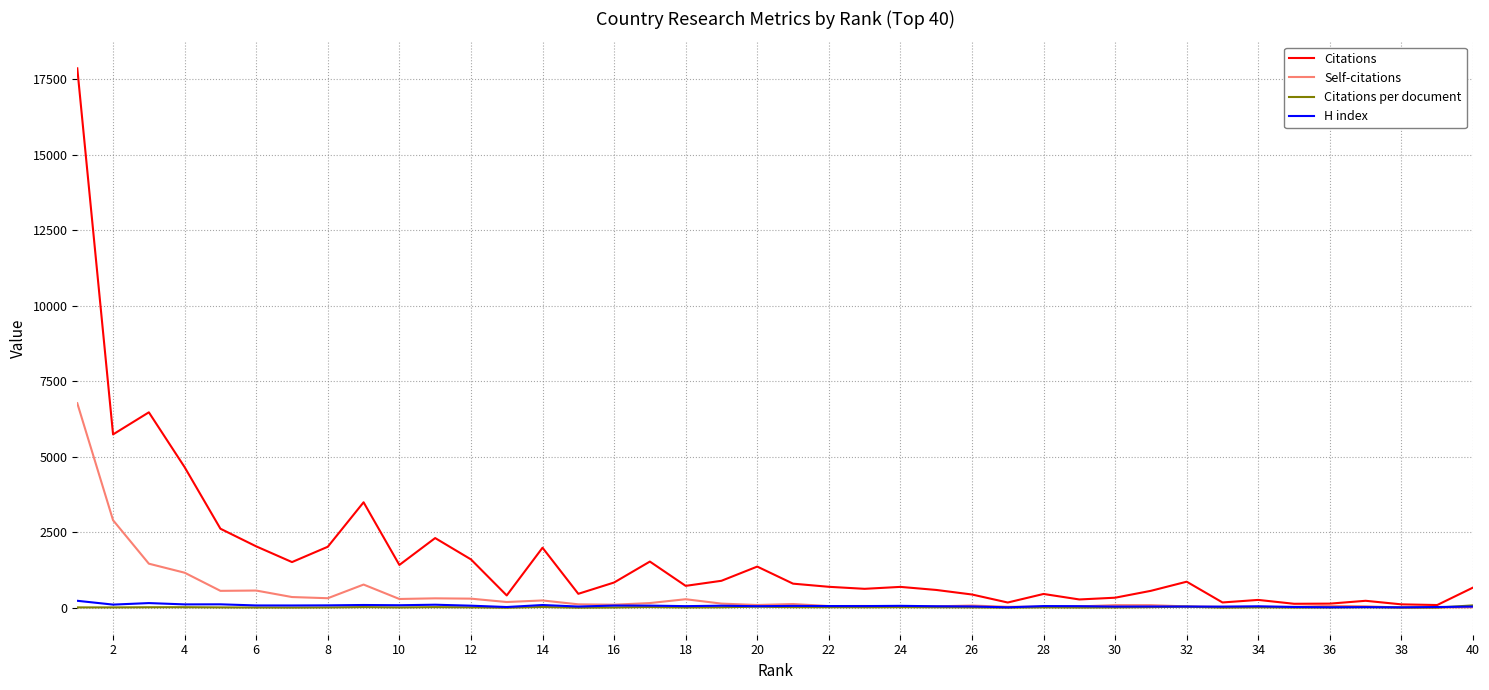

What is the maximum value shown in the chart?

17857.0